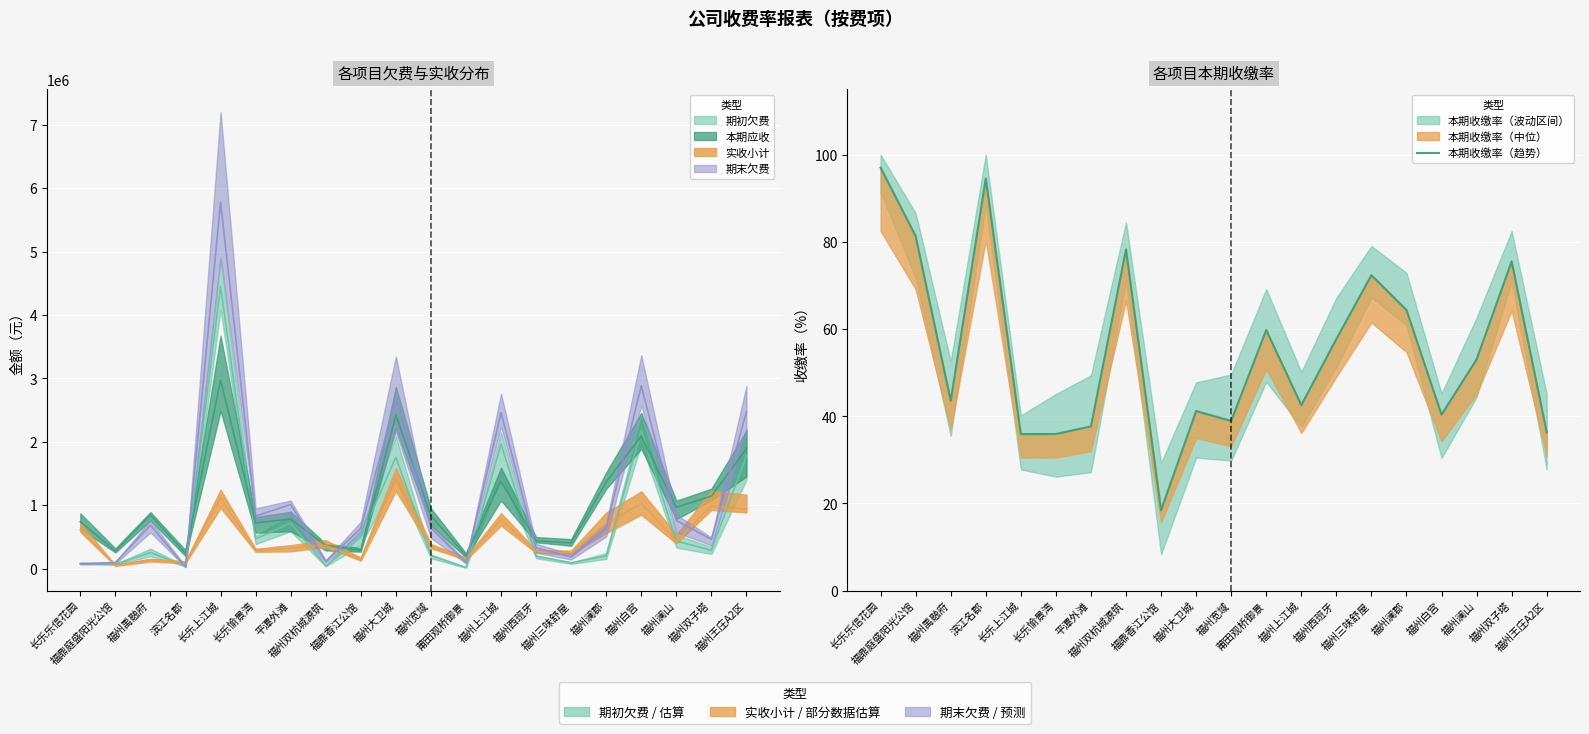

What is the value of the 9th point from the left?

18.4